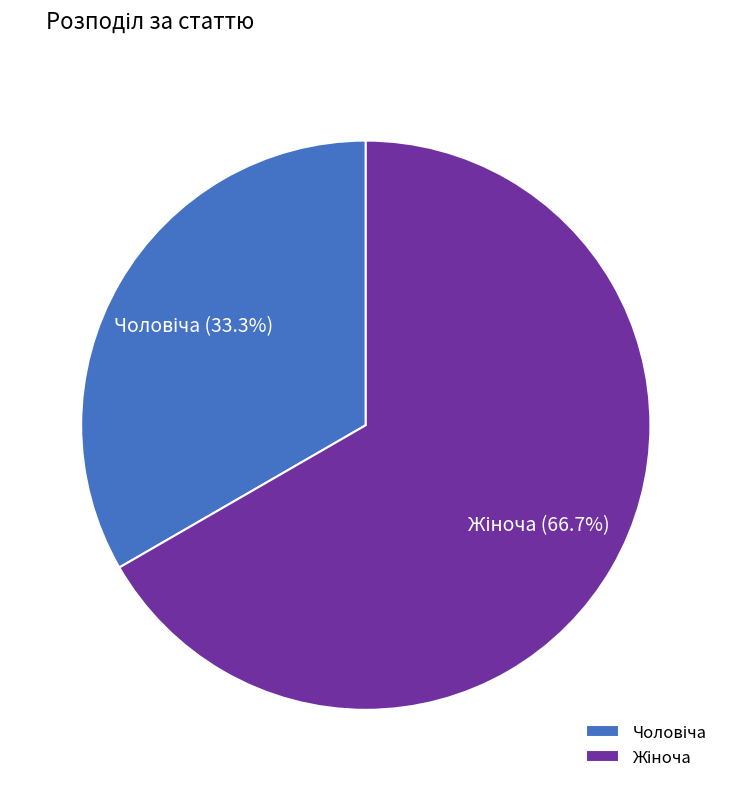

Does any single category account for the majority?

Yes